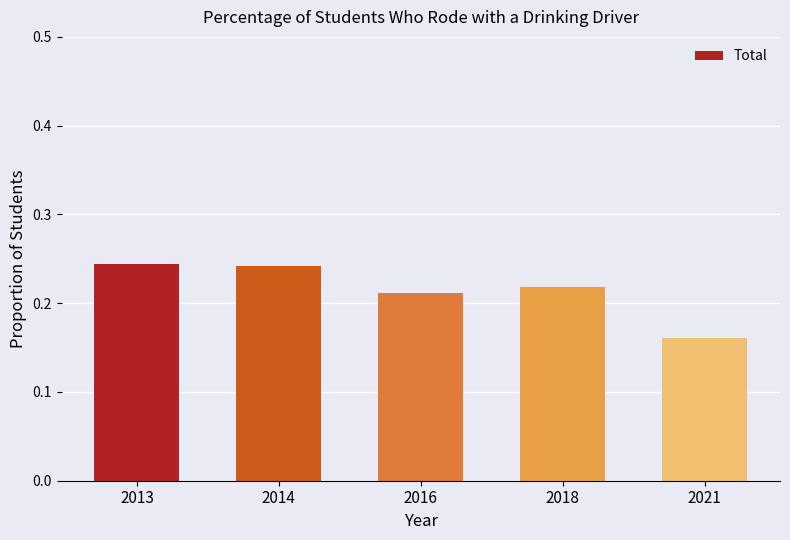

Does the chart contain stacked bars?

No